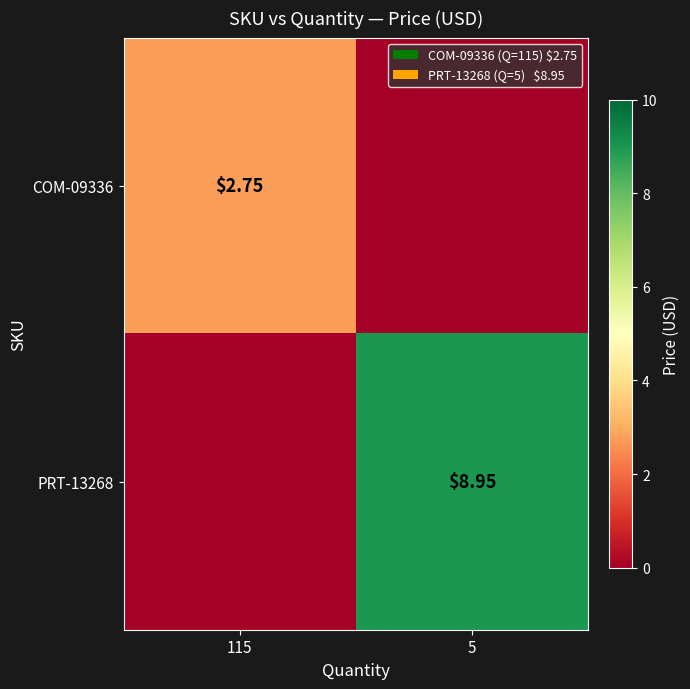

What is the sum of all PRT-13268 values?

8.9